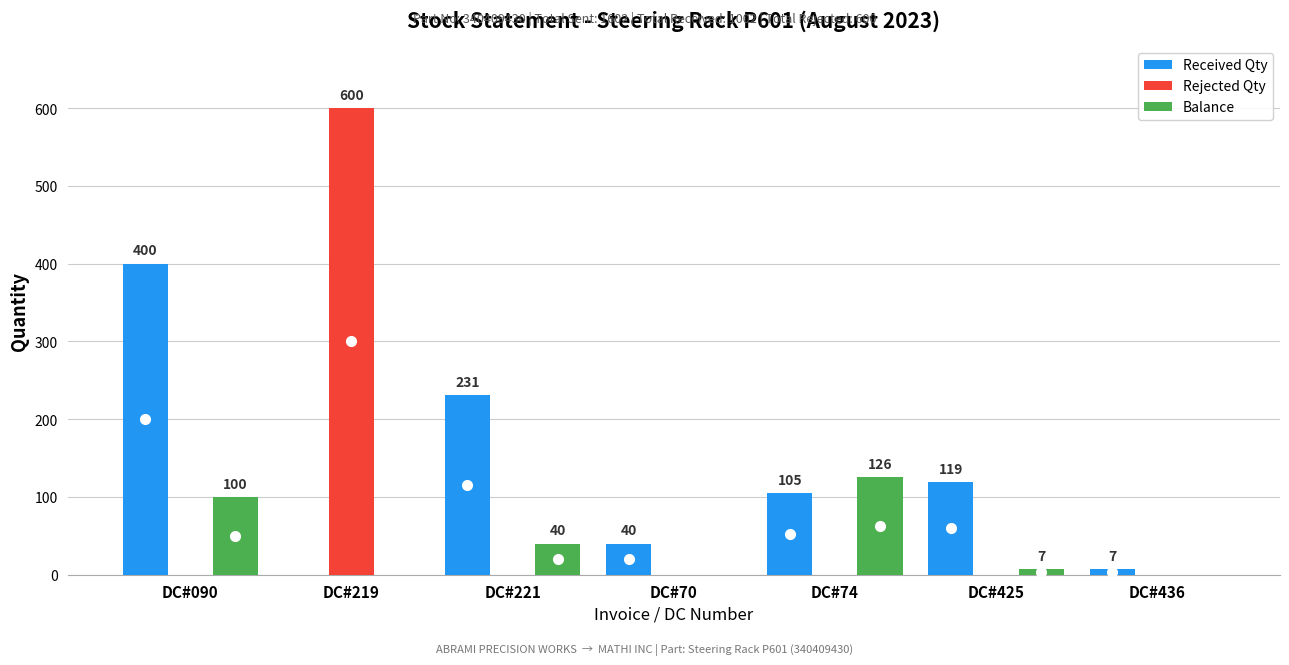

Which series changed the most between DC#090 and DC#74?

Received Qty